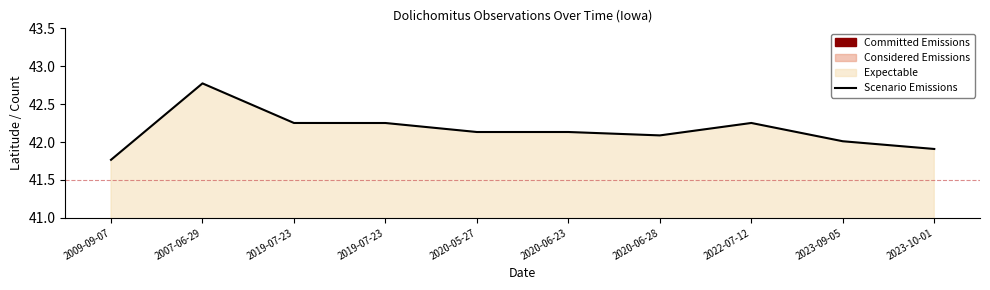

The chart shows a value of 65.0 at 2023-09-05. True or false?

False